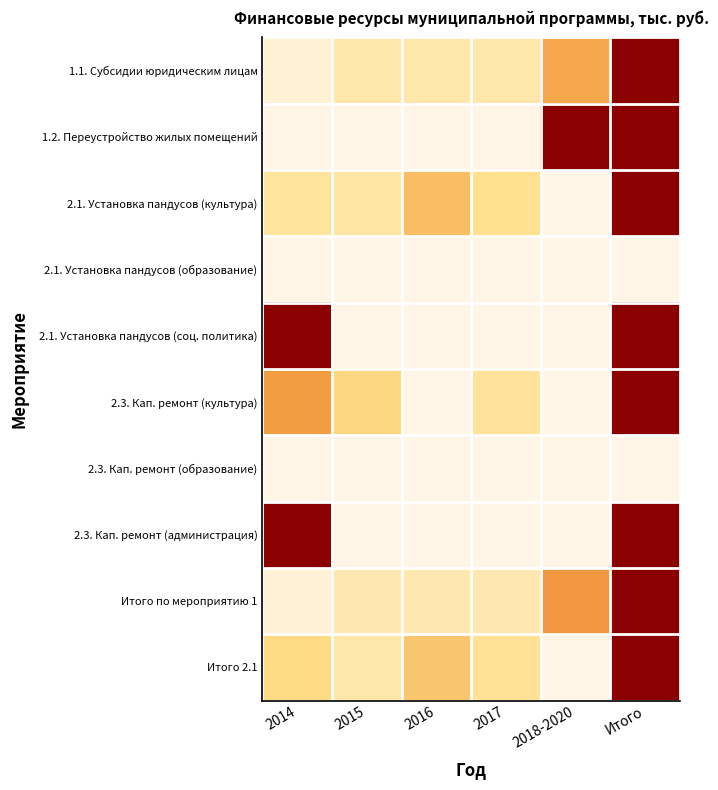

What is the maximum value shown in the chart?

1.0